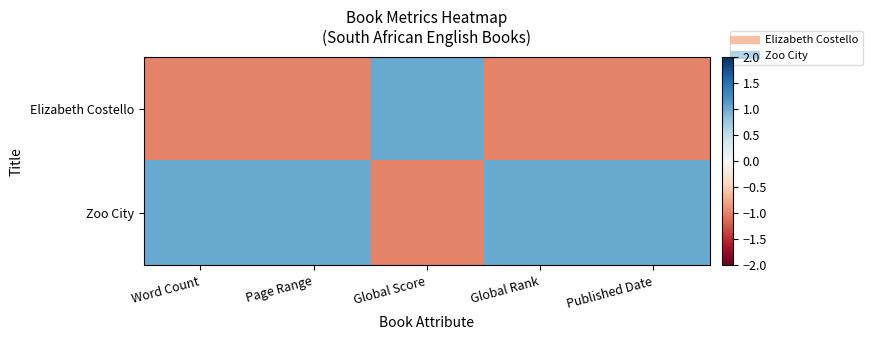

Which category has the highest value across all series?

Global Score